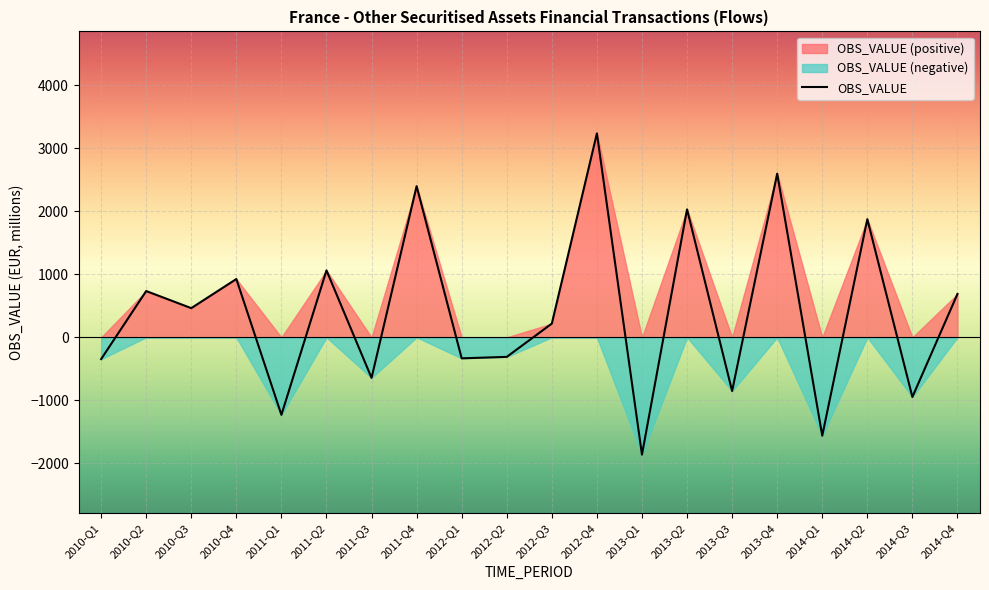

List the labels in order of value, largest first.

2012-Q4, 2013-Q4, 2011-Q4, 2013-Q2, 2014-Q2, 2011-Q2, 2010-Q4, 2010-Q2, 2014-Q4, 2010-Q3, 2012-Q3, 2012-Q2, 2012-Q1, 2010-Q1, 2011-Q3, 2013-Q3, 2014-Q3, 2011-Q1, 2014-Q1, 2013-Q1